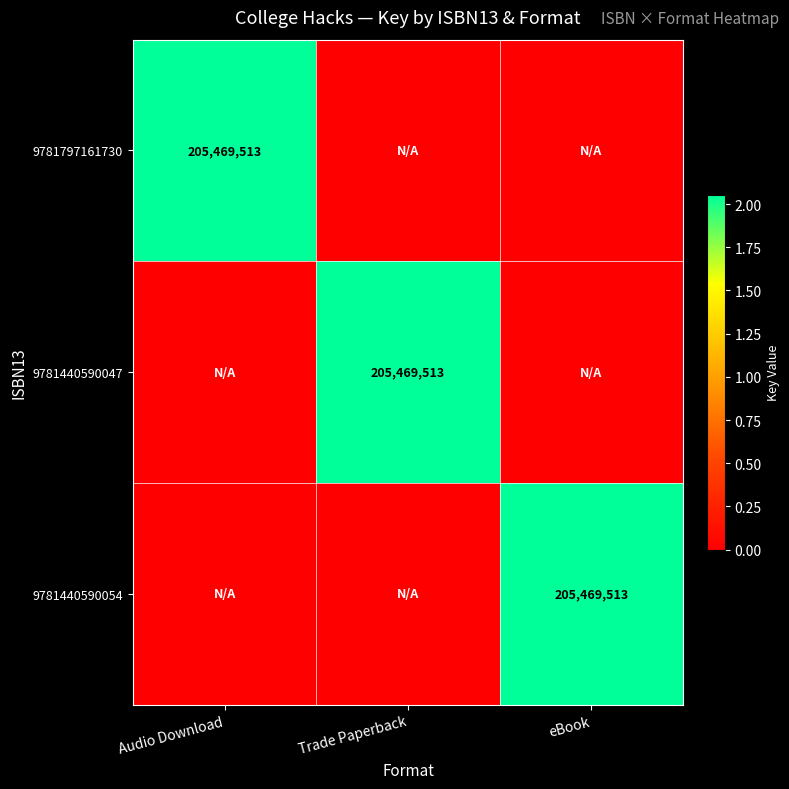

The 9781797161730 series shows 205469513 at Audio Download. True or false?

True